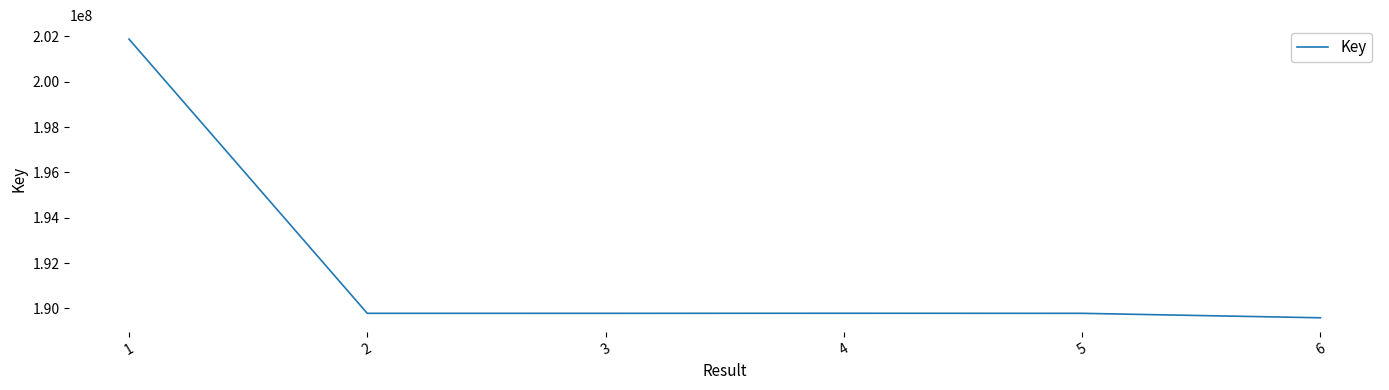

The value at 5 is 189784300. True or false?

True